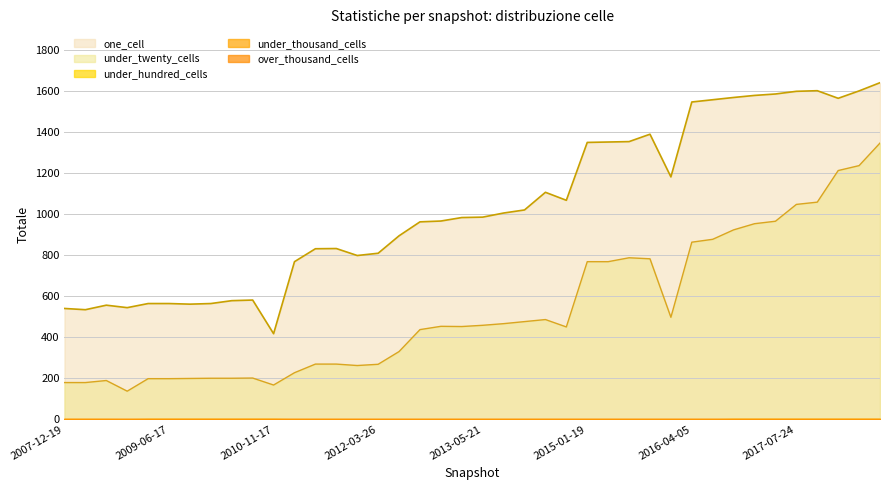

What is the spread (max minus min) of values at 2015-10-01?

1389